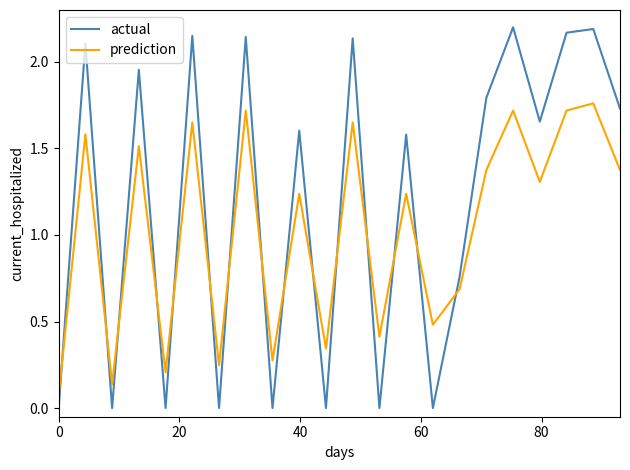

How many intersections are there between actual and prediction?

15